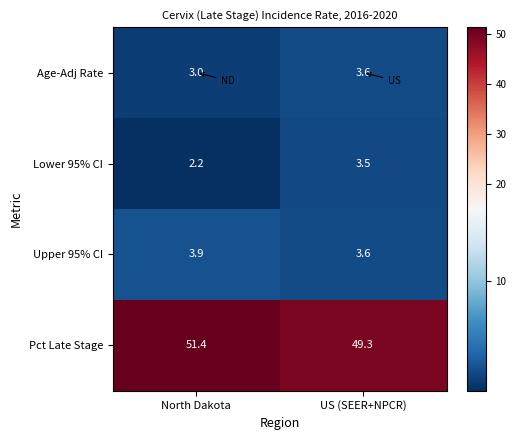

What is the sum of all Upper 95% CI values?

7.5